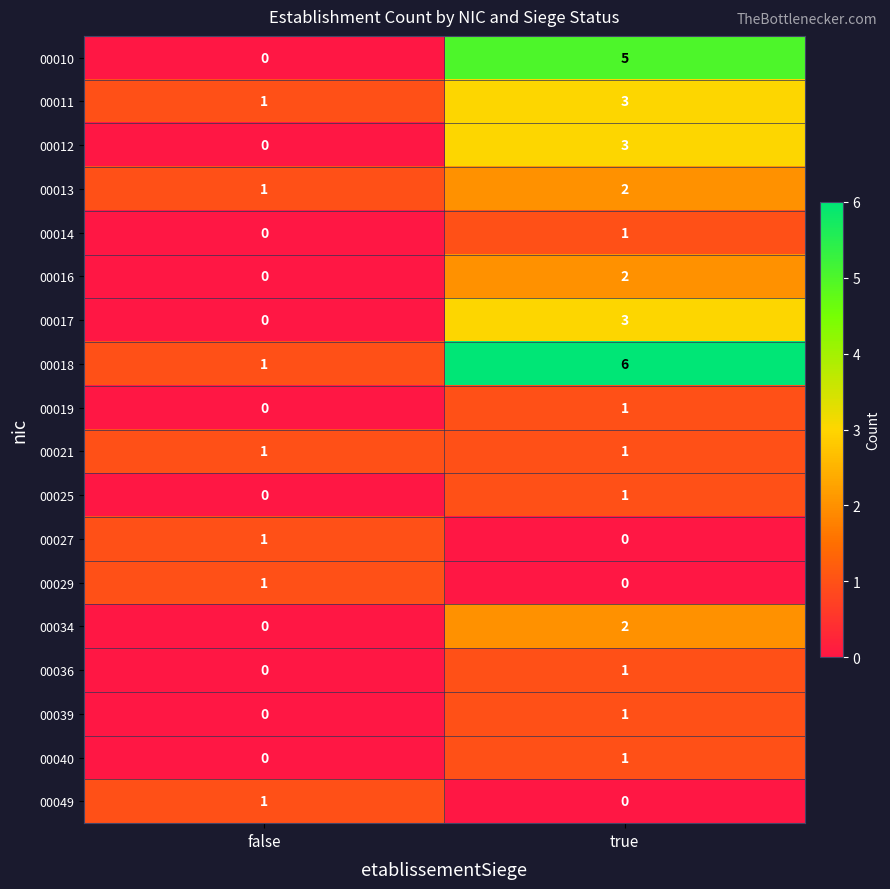

Count the number of categories in the chart.

2